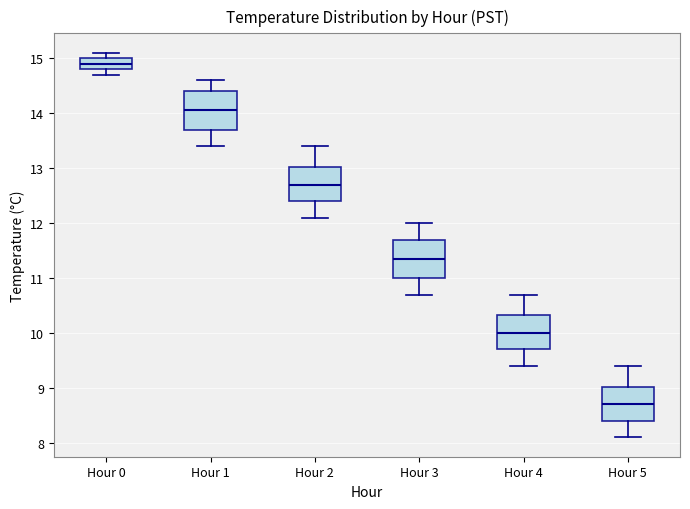

Where is the upper edge of the box for Hour 2 on the y-axis? The values are not printed on the chart, so give them approximately, as read against the axis.

13.0